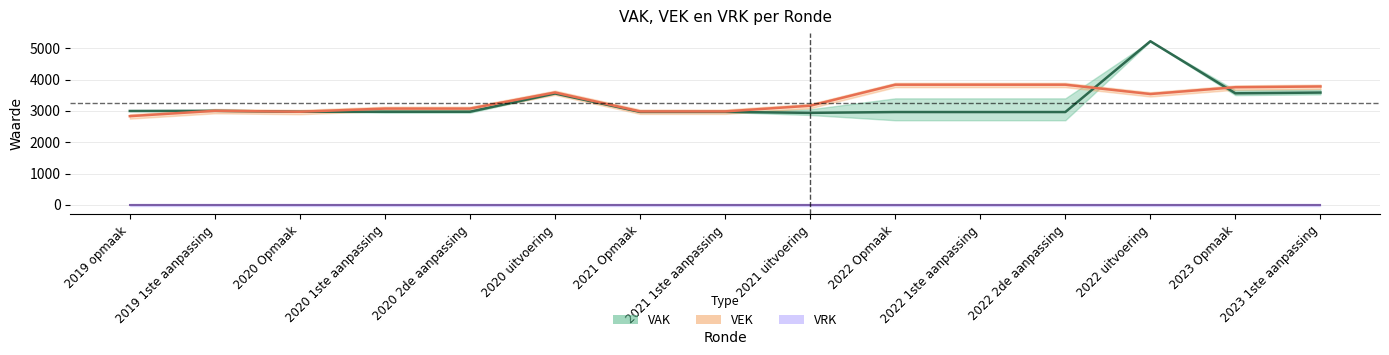

What is the label of the 3rd point from the left?

2020 Opmaak